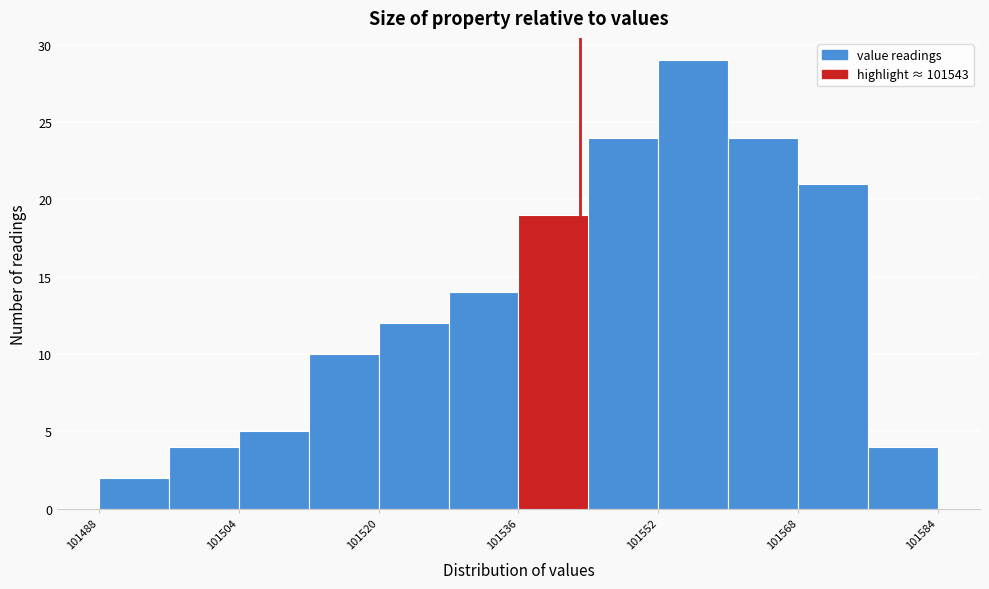

Reading left to right, transcribe this chart: for each bar, give the range it covers on the x-axis and its height. The values are not printed on the chart, so give them approximately, as read against the axis.

101488 to 101496: 2
101496 to 101504: 4
101504 to 101512: 5
101512 to 101520: 10
101520 to 101528: 12
101528 to 101536: 14
101536 to 101544: 19
101544 to 101552: 24
101552 to 101560: 29
101560 to 101568: 24
101568 to 101576: 21
101576 to 101584: 4